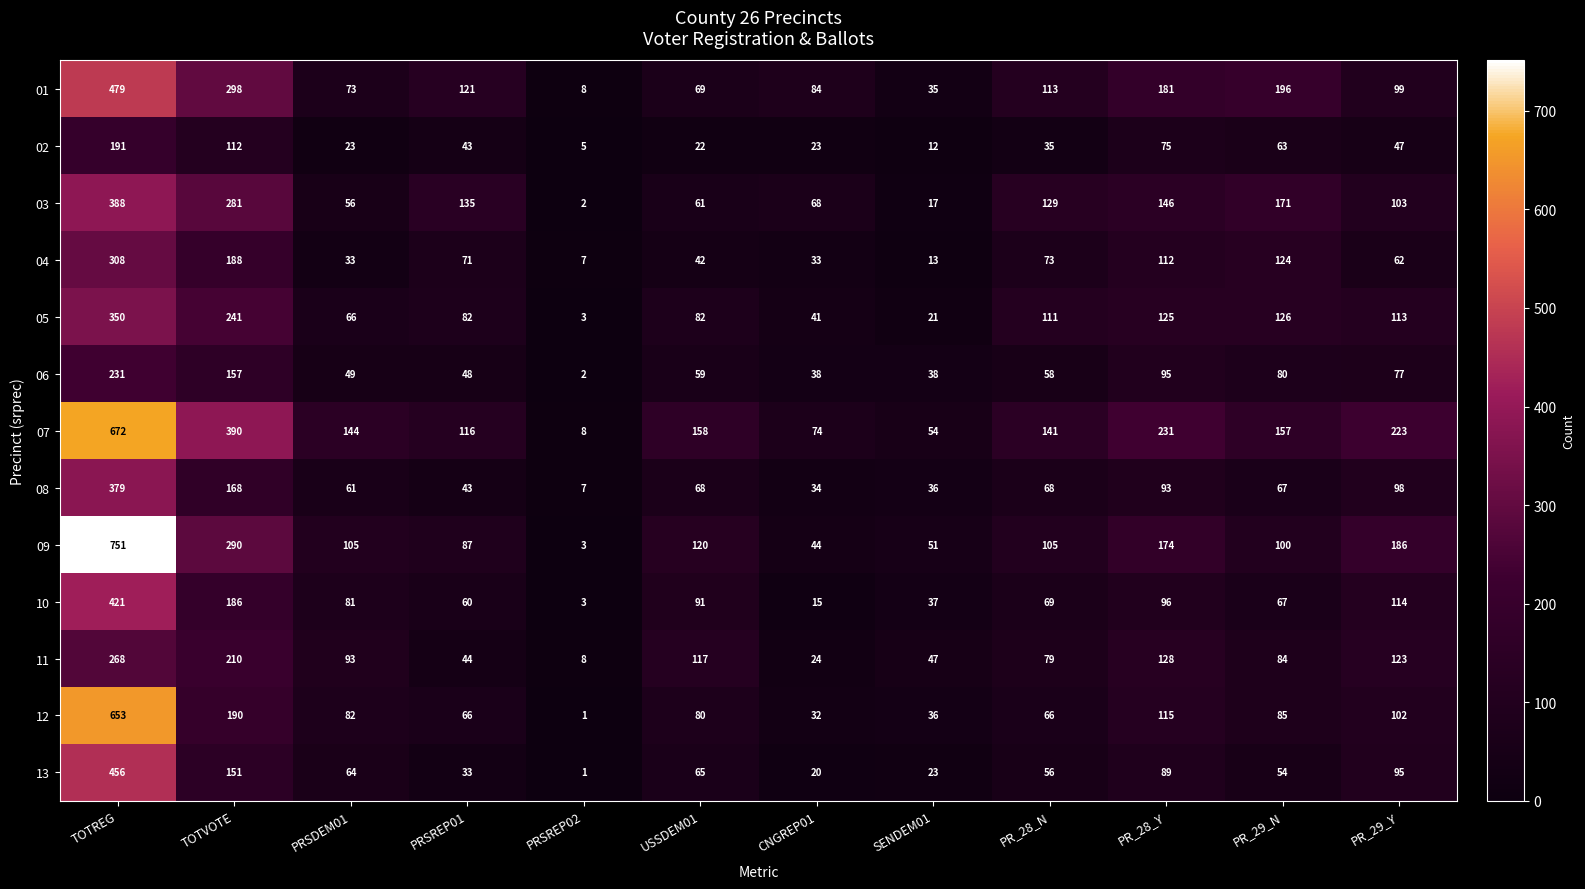

What is the maximum value shown in the chart?

751